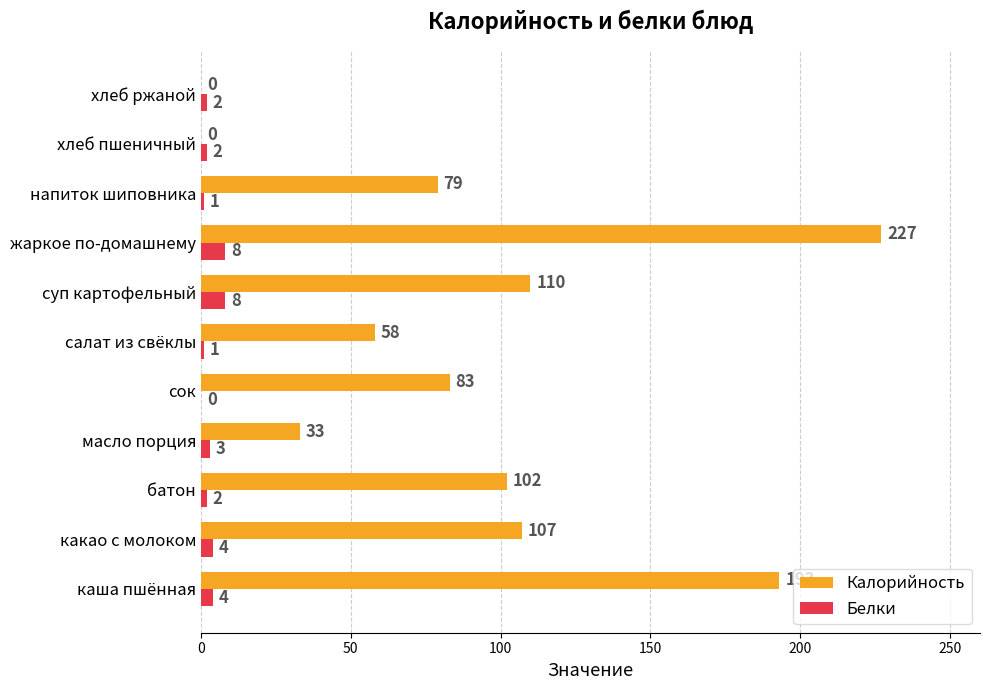

The value of Калорийность at сок is 120. True or false?

False